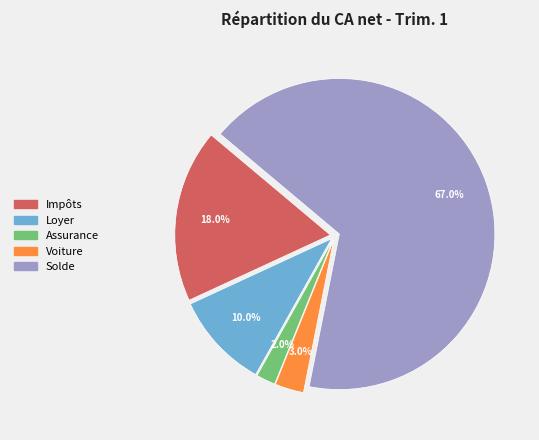

To the nearest percent, what portion does Assurance represent?

2%